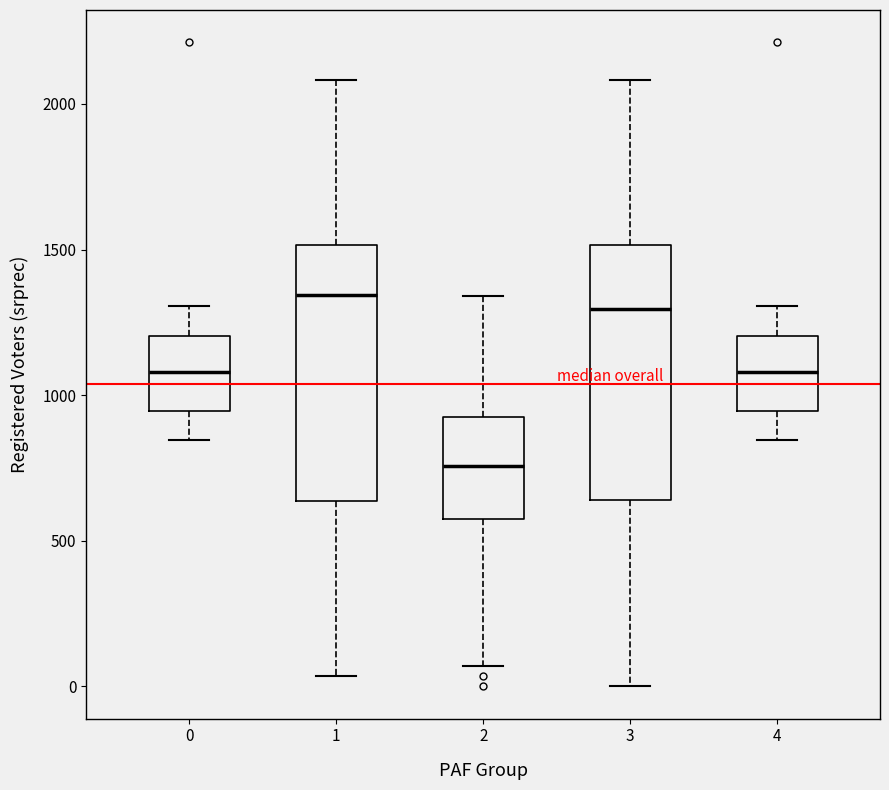

Reading left to right, read every box against the y-axis: the position of its median line, the range the box covers, and the ends of its whiskers. The values are not printed on the chart, so give them approximately, as read against the axis.

0: median 1100, box 950 to 1200, whiskers 850 to 1300
1: median 1350, box 650 to 1500, whiskers 50 to 2100
2: median 750, box 550 to 900, whiskers 50 to 1350
3: median 1300, box 650 to 1500, whiskers 0 to 2100
4: median 1100, box 950 to 1200, whiskers 850 to 1300